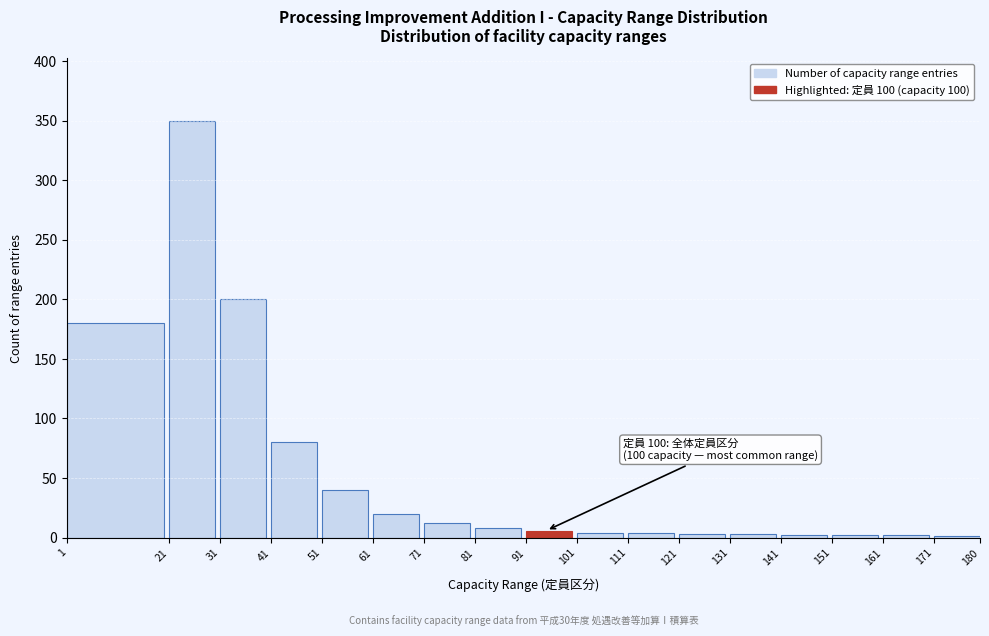

Which label corresponds to the largest value in the chart?

21